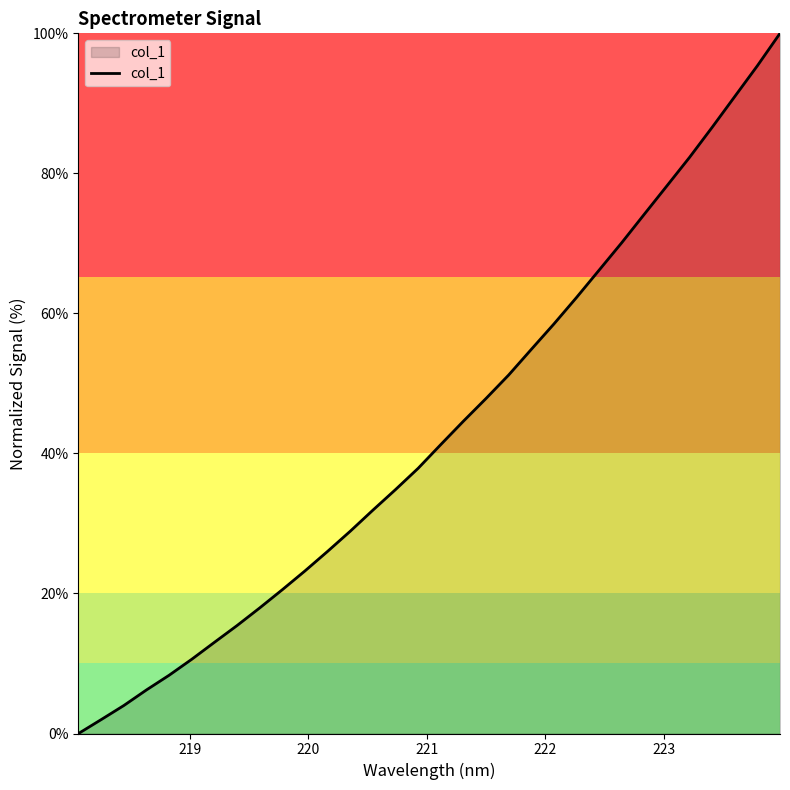

How many values are below 41?

16